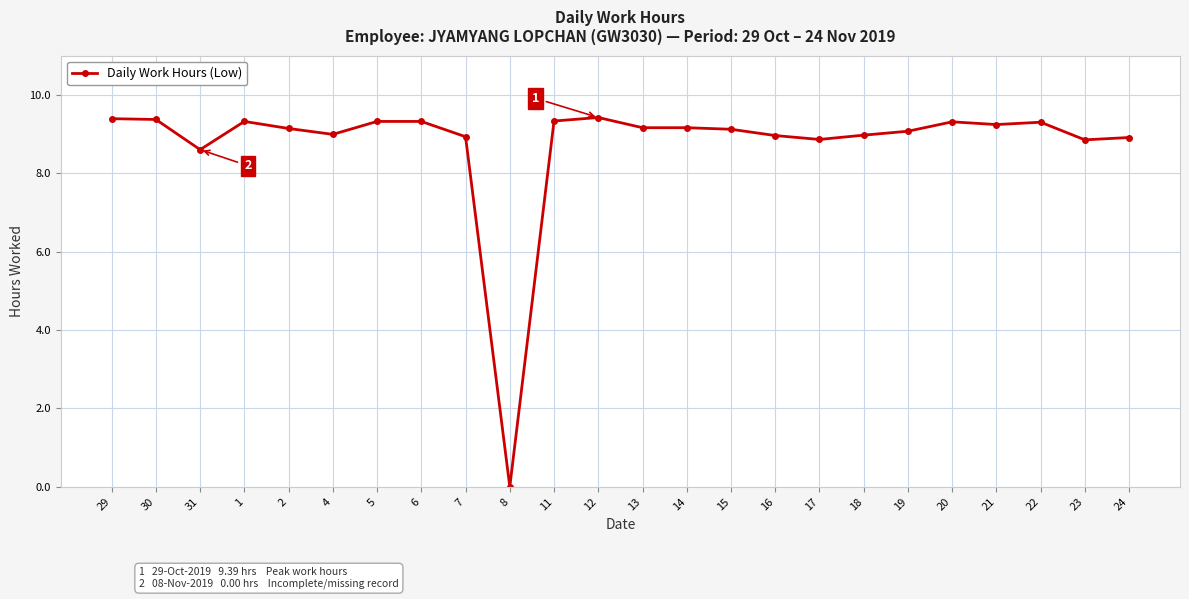

What is the sum of all values?

210.0